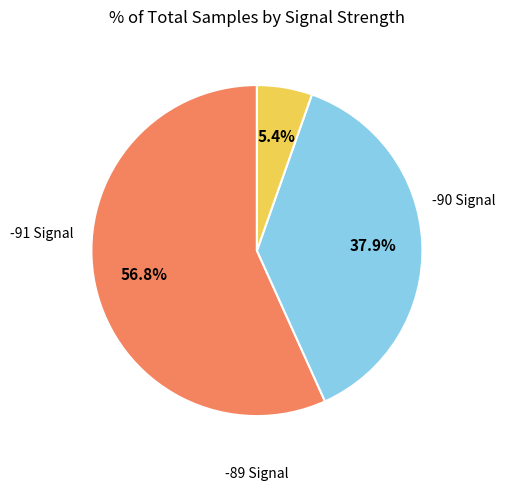

Is there any slice that represents more than half of the pie?

Yes